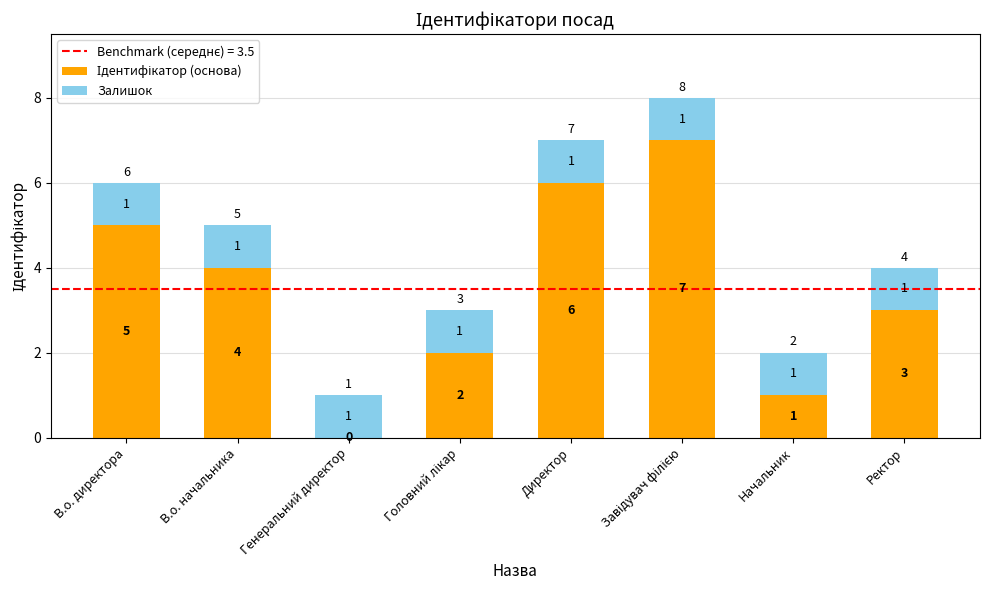

What is the total value across all series at Директор?

7